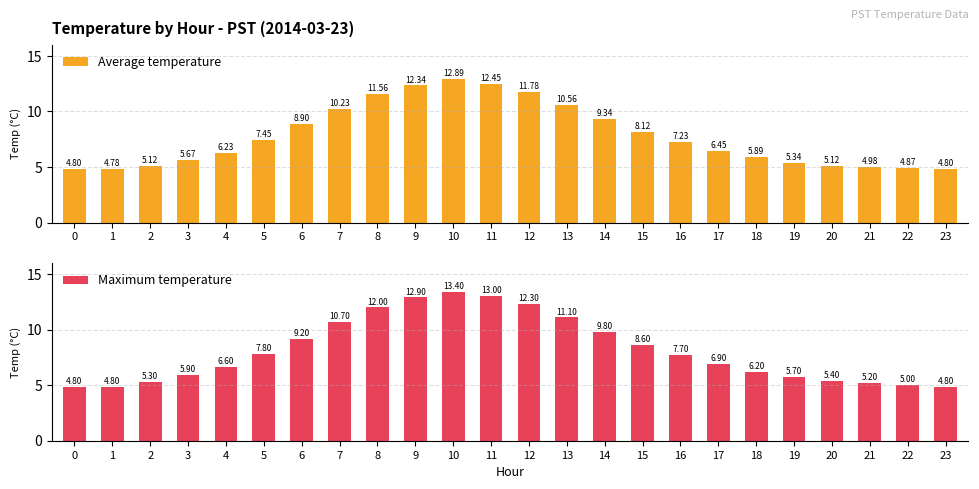

What are all the series names shown in the legend?

Average temperature, Maximum temperature